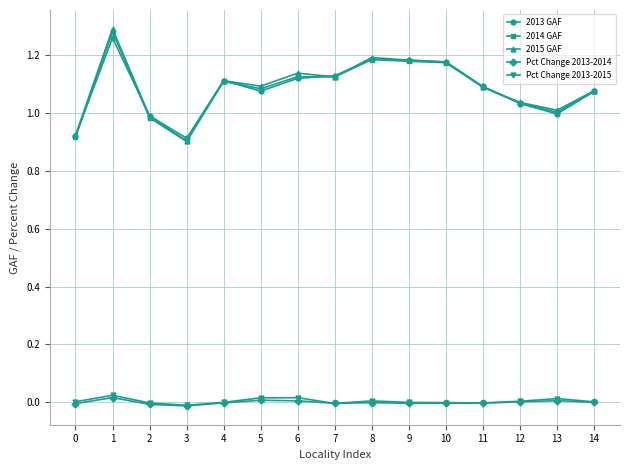

True or false: Pct Change 2013-2015 has a value of 0.0 at 9.

True